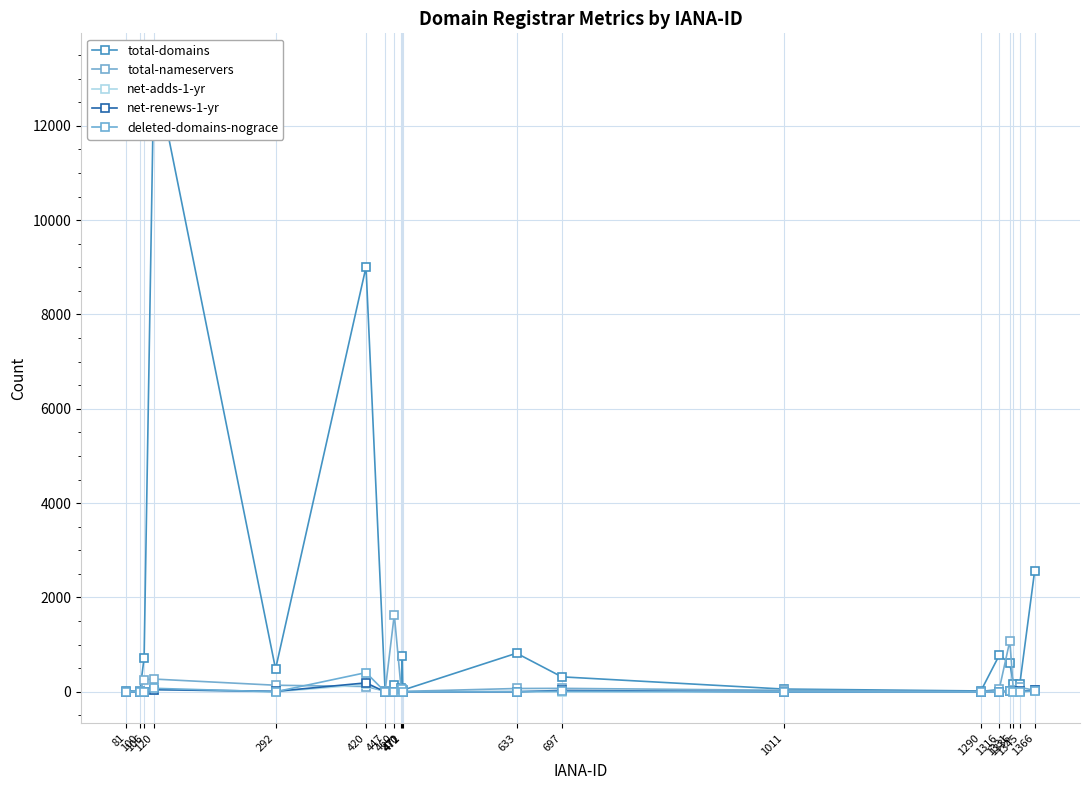

How many lines are shown in the chart?

5